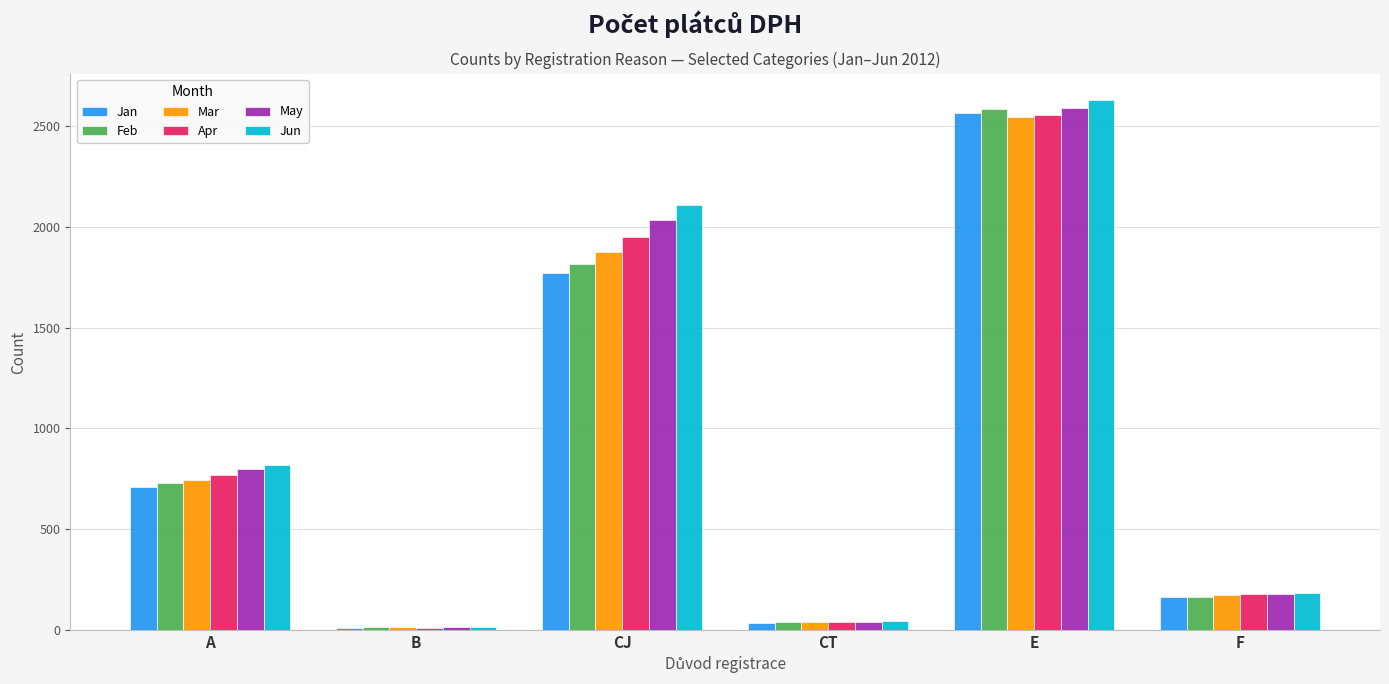

What is the difference between the second highest and second lowest values in the Feb series?

1777